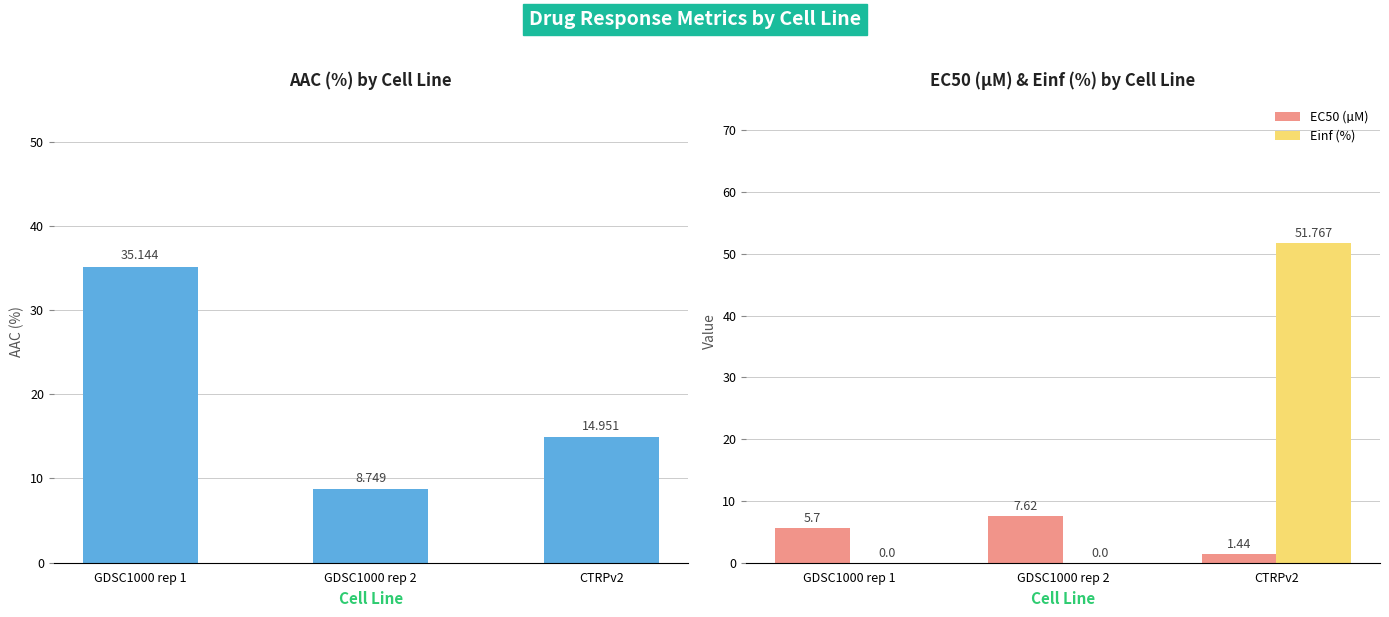

What is the highest value of the Einf (%) series?

51.8